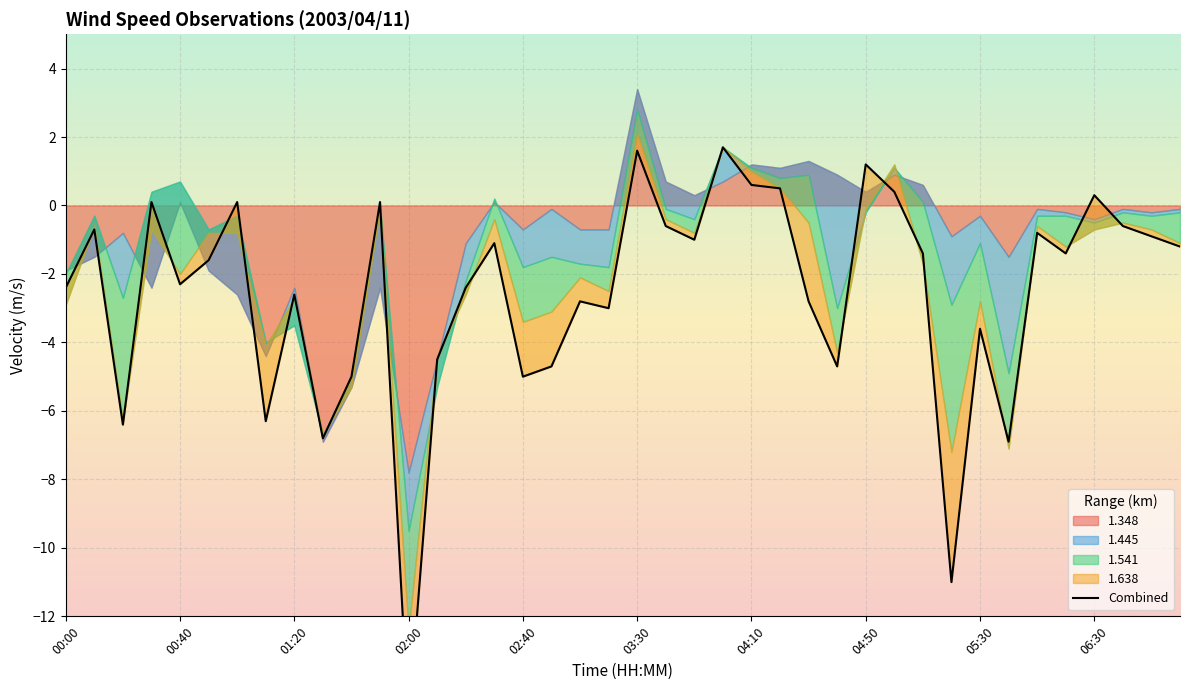

What is the sum of the values at 03:30 and 06:30?

1.9